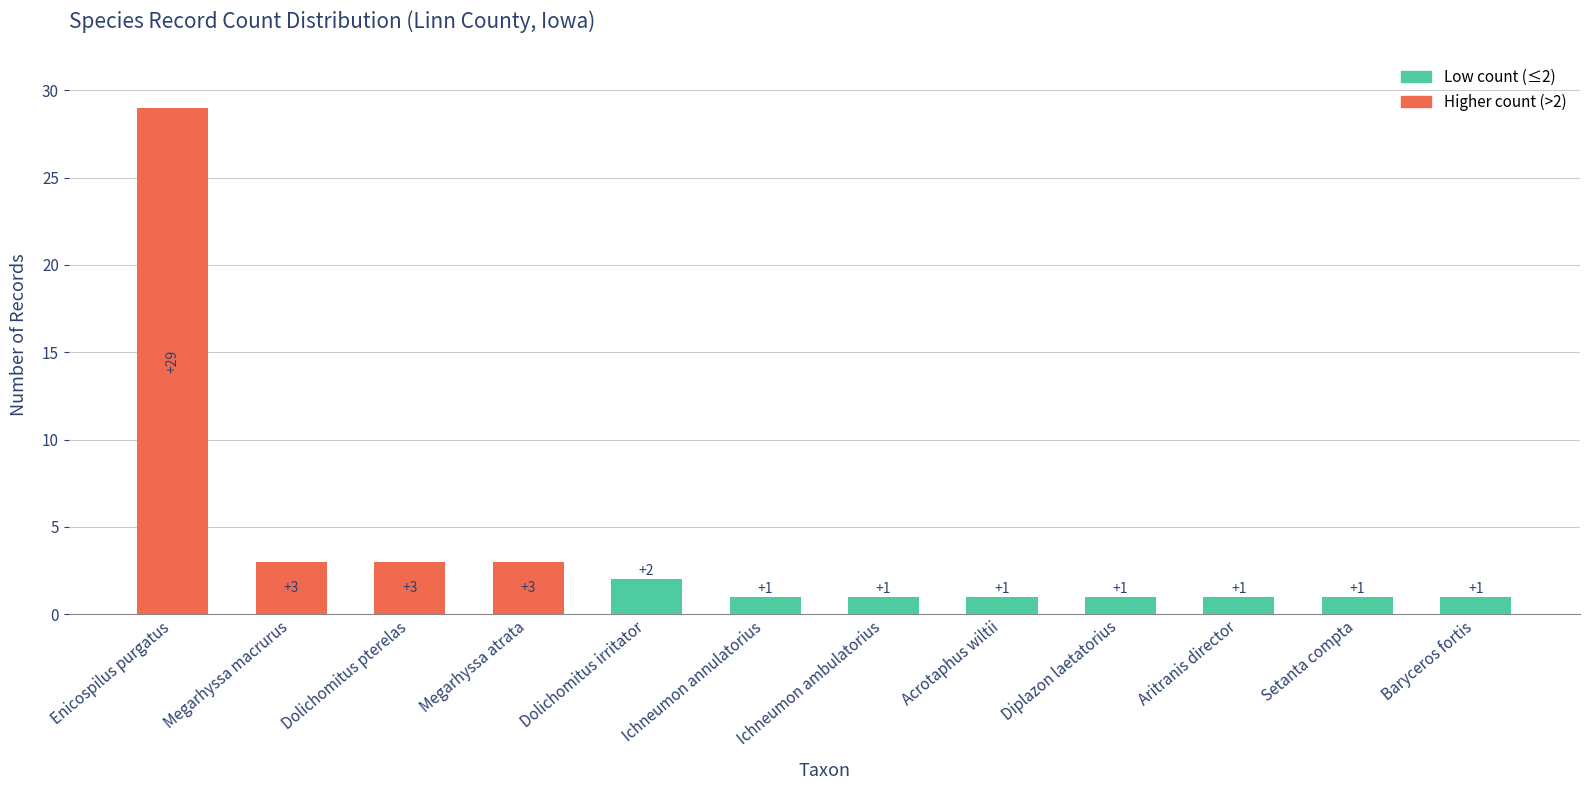

Reading left to right, what are all the values shown in this chart?

Enicospilus purgatus=29	Megarhyssa macrurus=3	Dolichomitus pterelas=3	Megarhyssa atrata=3	Dolichomitus irritator=2	Ichneumon annulatorius=1	Ichneumon ambulatorius=1	Acrotaphus wiltii=1	Diplazon laetatorius=1	Aritranis director=1	Setanta compta=1	Baryceros fortis=1